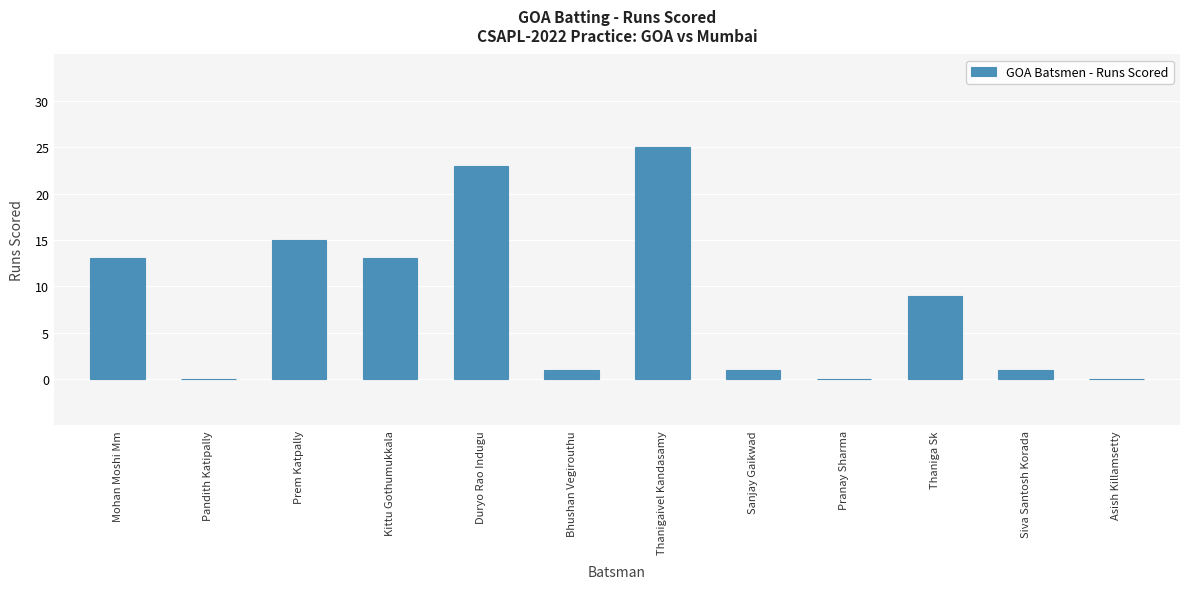

Which has a higher value, Sanjay Gaikwad or Duryo Rao Indugu?

Duryo Rao Indugu